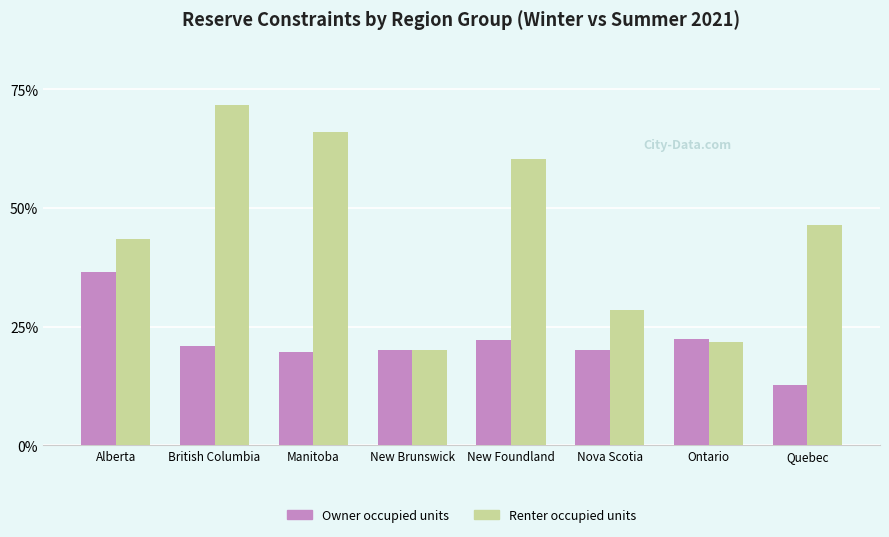

The value of Renter occupied units at Ontario is 0.3. True or false?

False